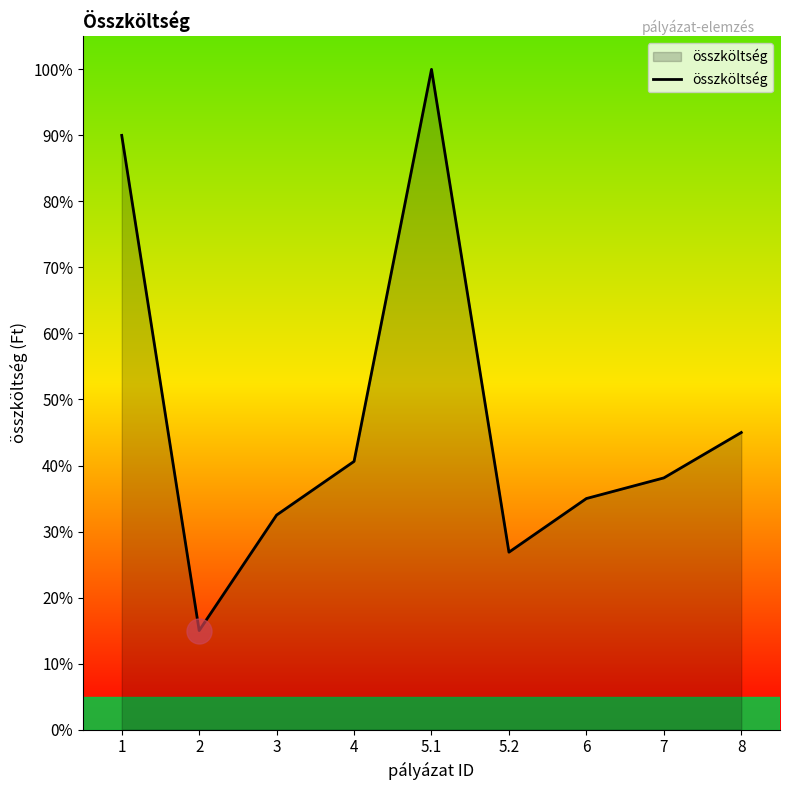

What is the difference between the maximum and minimum values?

85.0